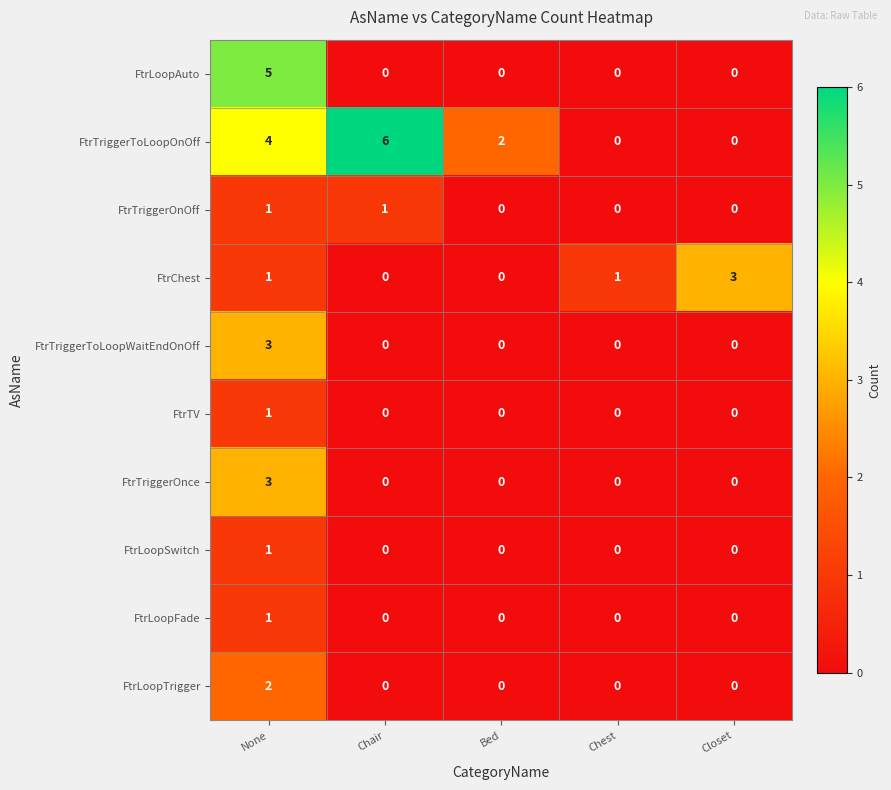

What is the greatest value displayed?

6